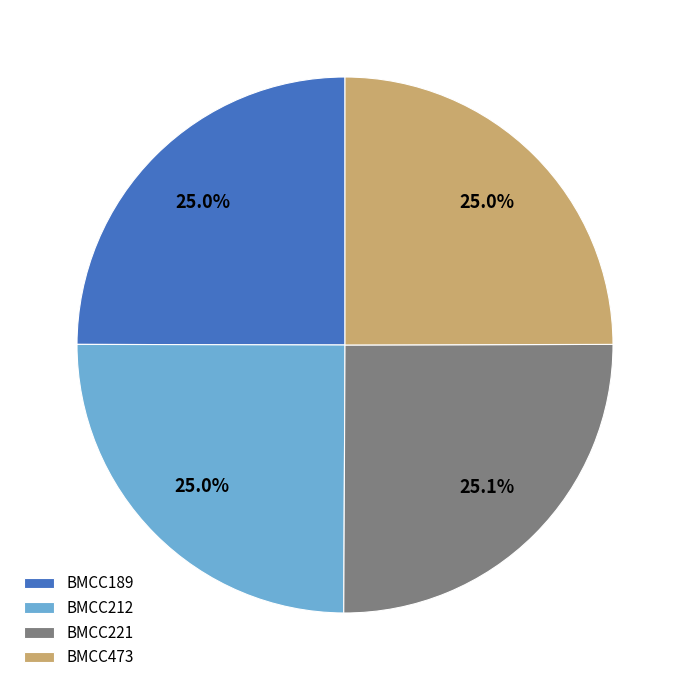

Approximately how many times larger is the value at BMCC473 compared to BMCC212?

1.0